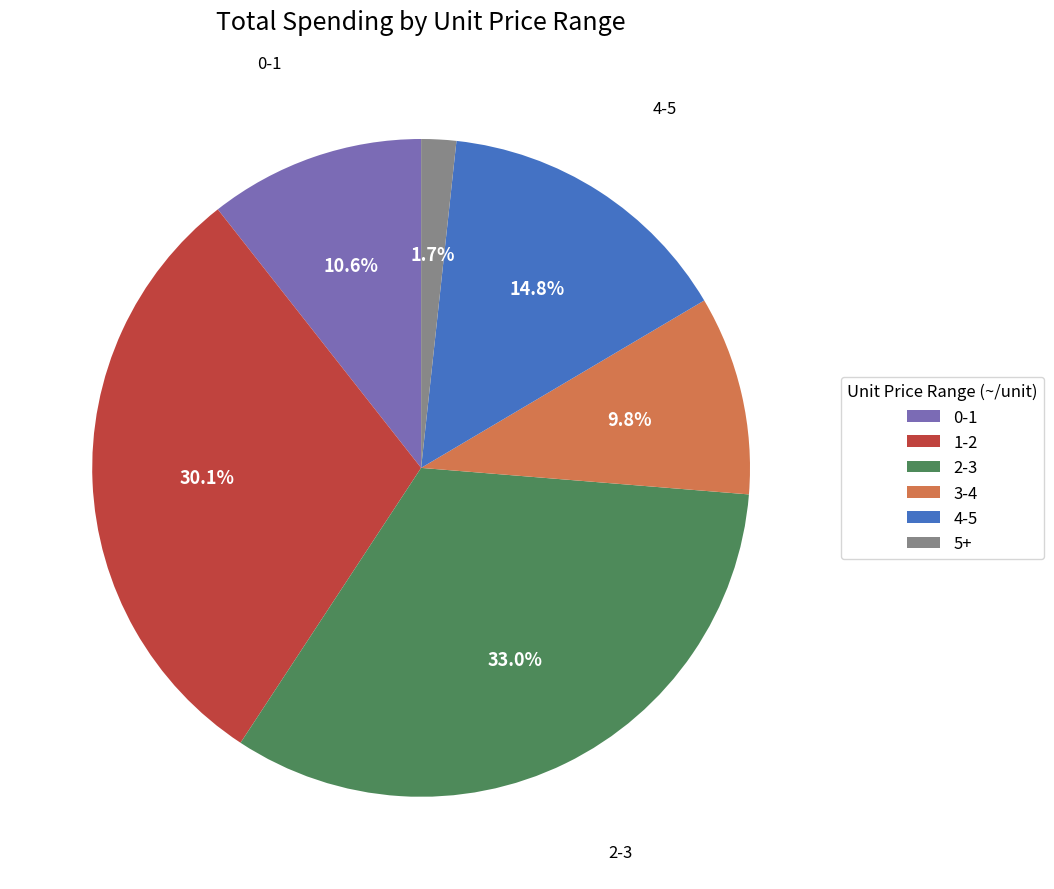

Which slice is the largest?

2-3